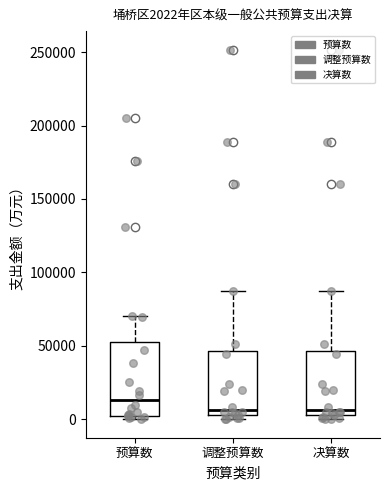

Comparing the boxes themselves (not the whiskers), which one is the tallest?

预算数